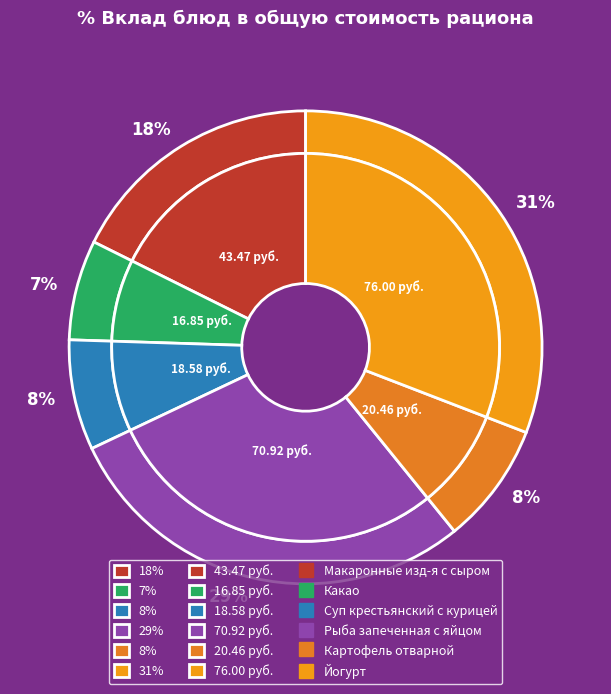

Which slice is the largest?

Йогурт